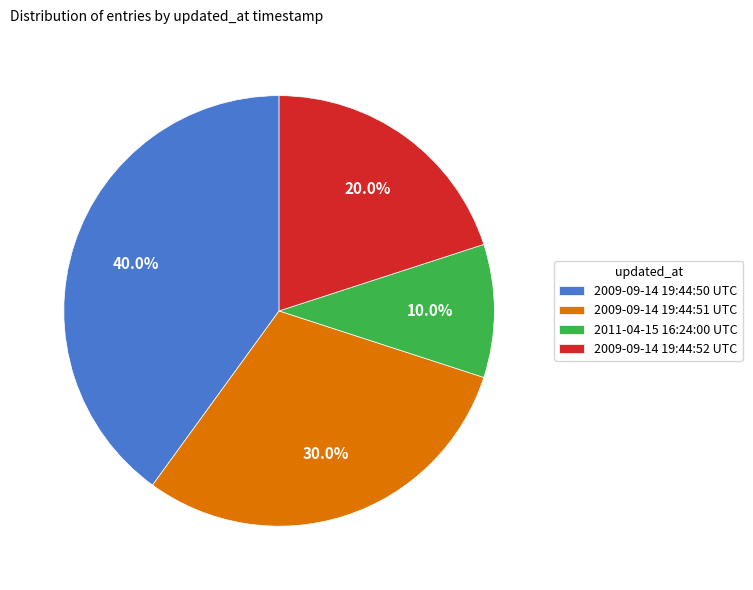

How much of the chart is everything except 2009-09-14 19:44:52 UTC?

80.0%